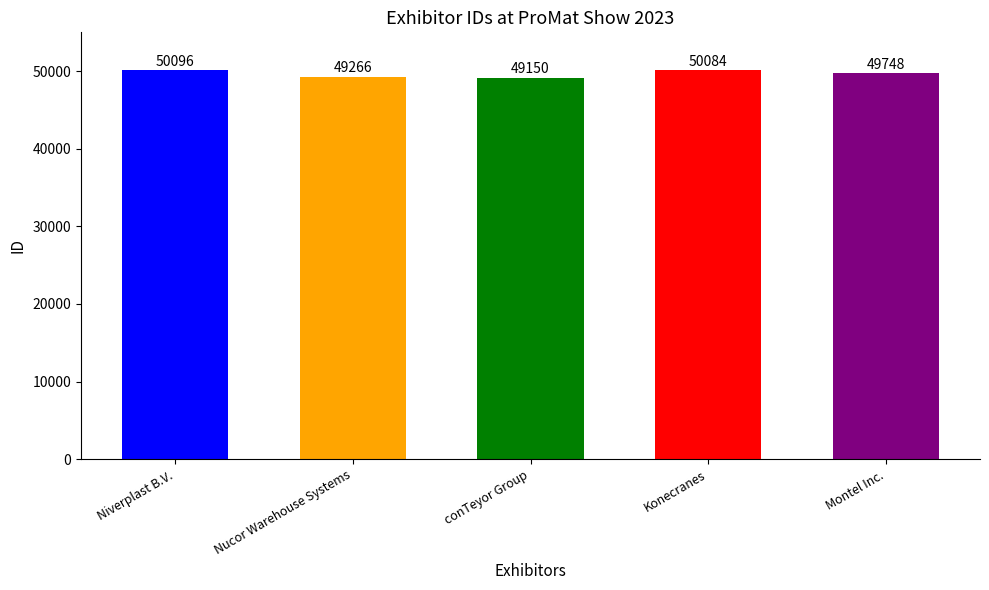

What is the label of the 2nd bar from the left?

Nucor Warehouse Systems